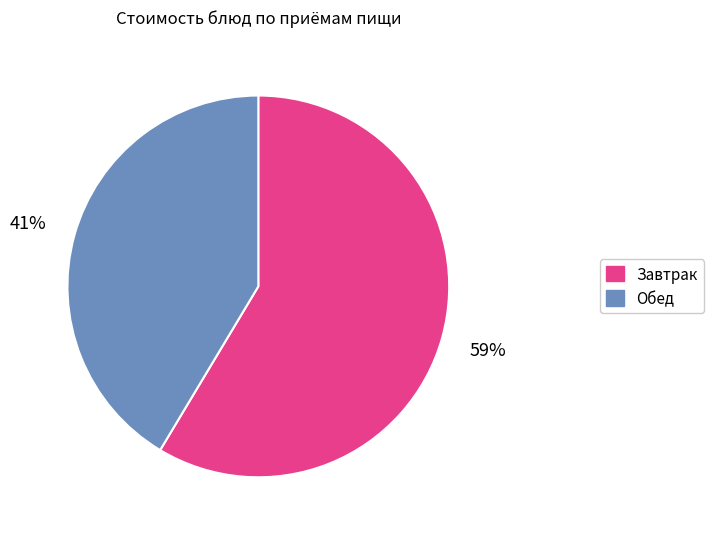

To the nearest percent, what is the average slice percentage?

50%